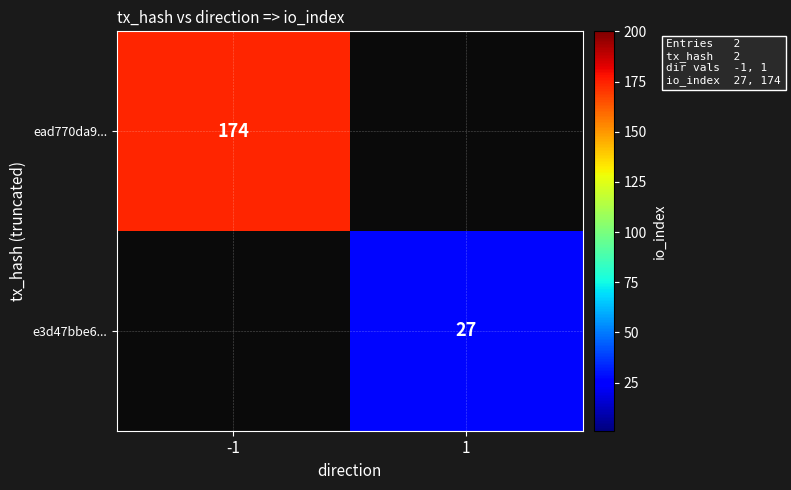

What is the spread (max minus min) of values at -1?

174